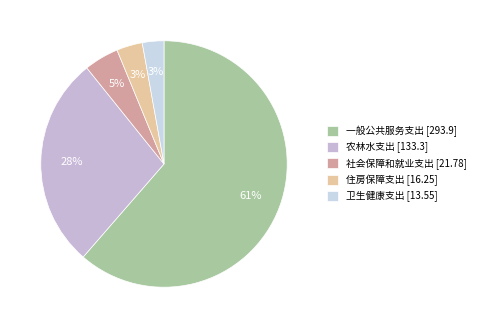

Count the number of slices in the pie.

5